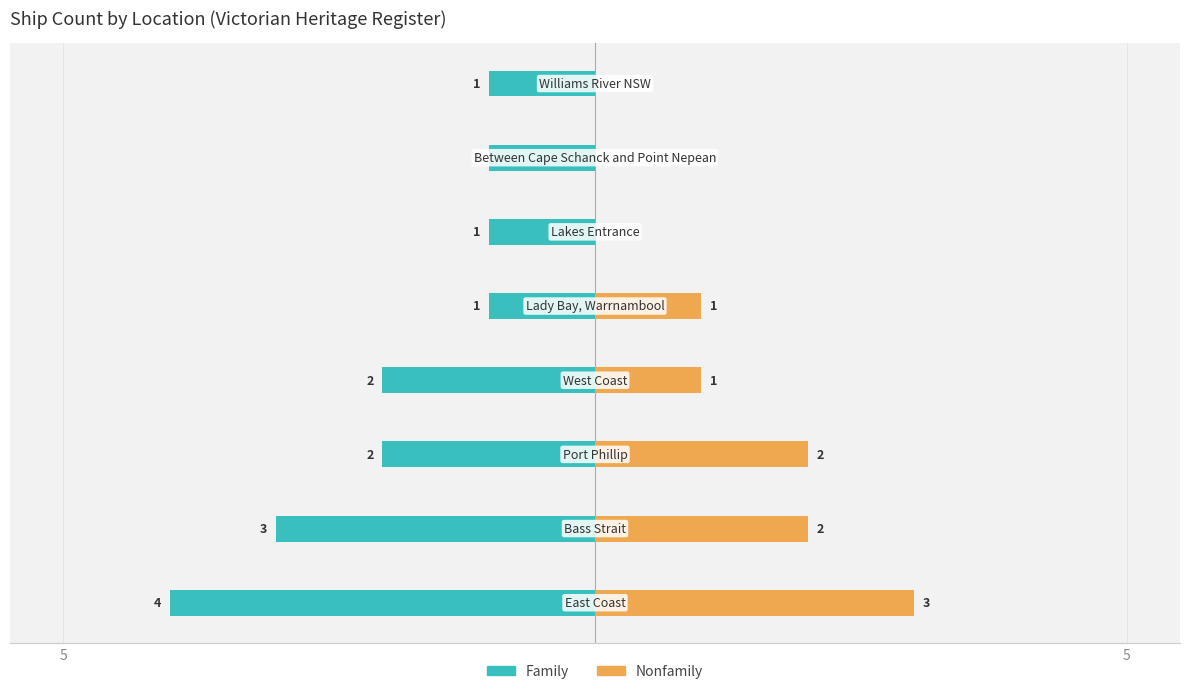

What is the smallest value displayed?

-4